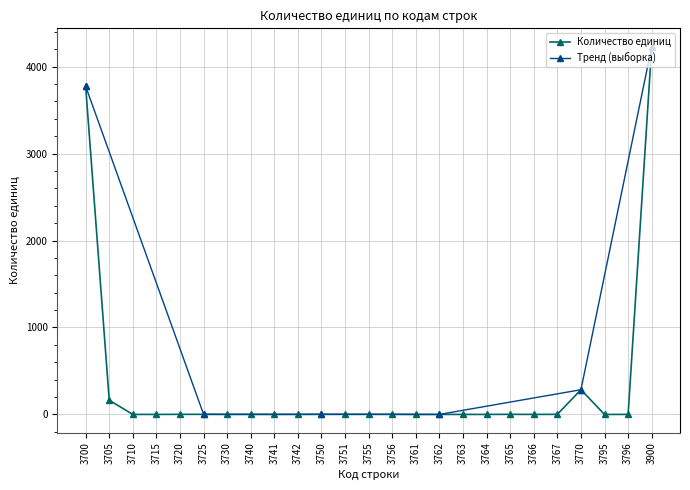

What is the change in value from 3705 to 3767?

-162